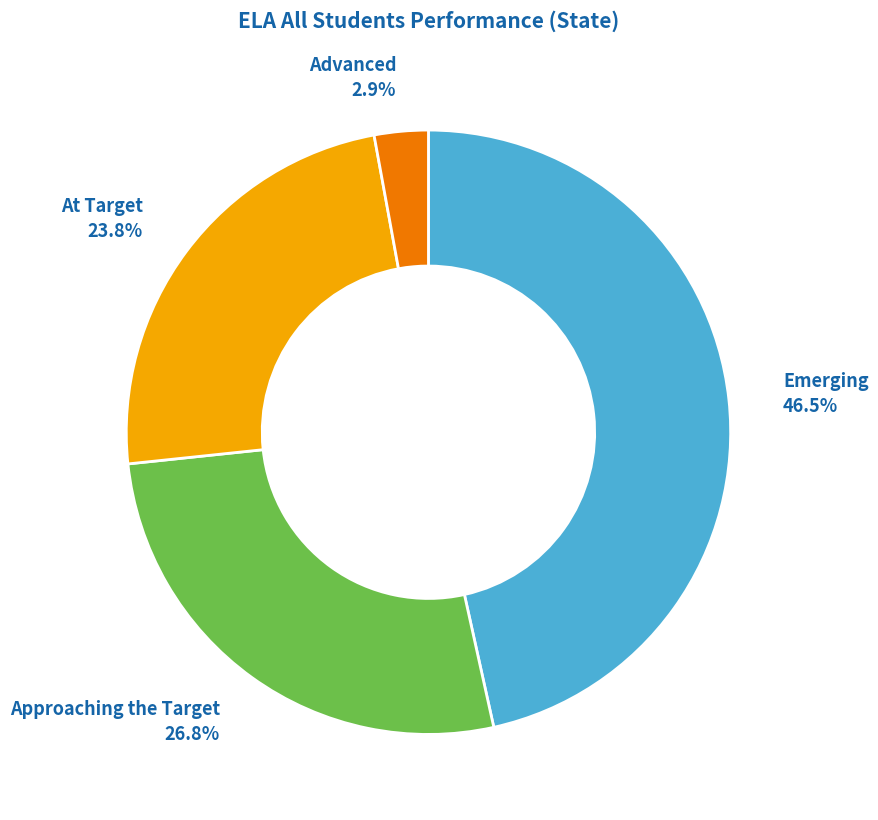

What is the ratio of the value at Emerging to the value at Approaching the Target?

1.7